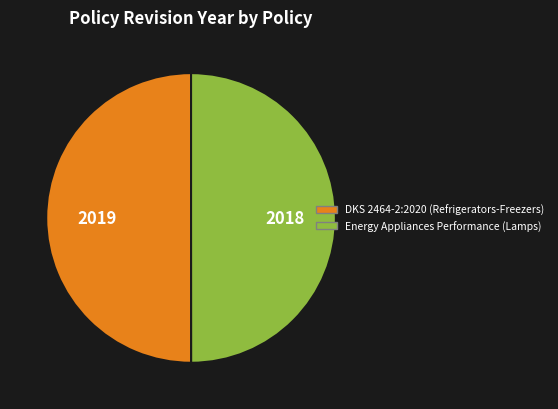

What is the ratio of the value at DKS 2464-2:2020 (Refrigerators-Freezers) to the value at Energy Appliances Performance (Lamps)?

1.0